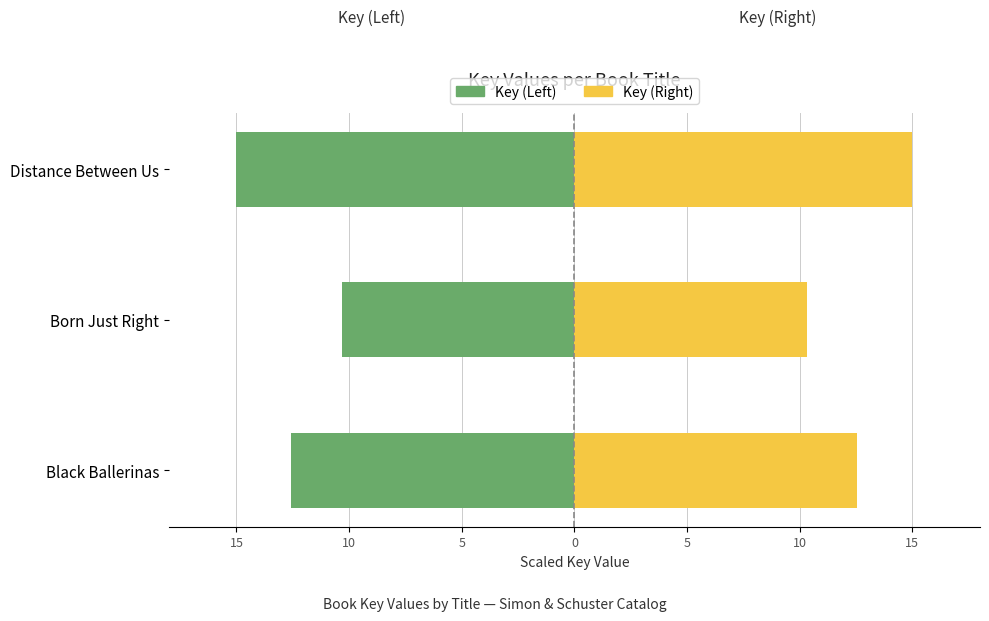

What is the value of the Key (Right) bar at the 3rd from the left?

15.0